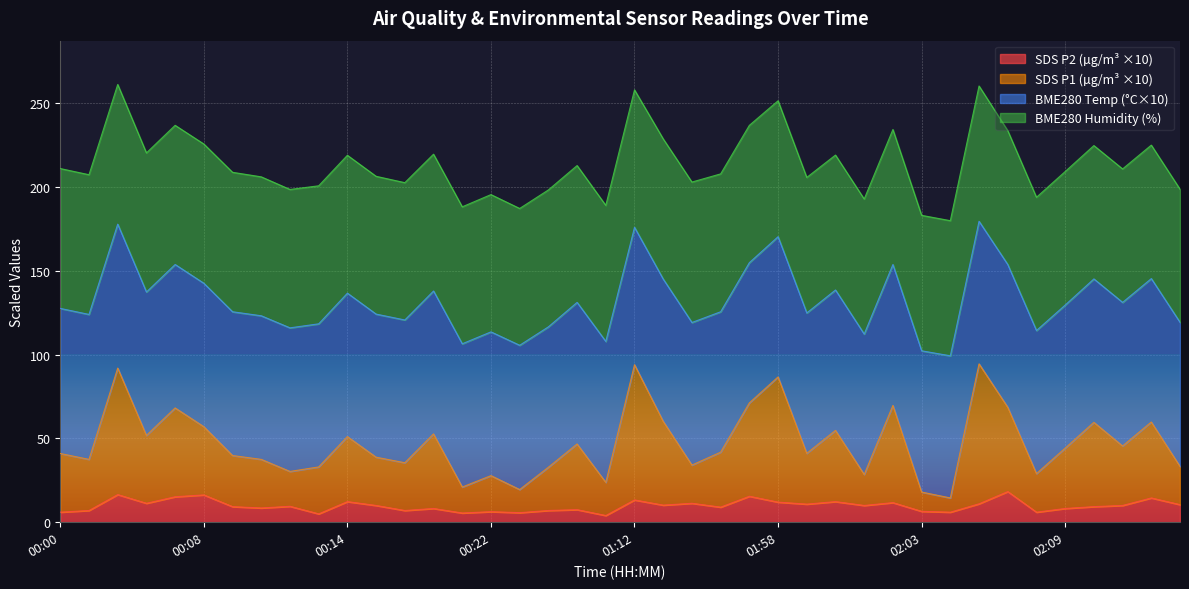

True or false: SDS_P2 and SDS_P1 cross at least once.

False